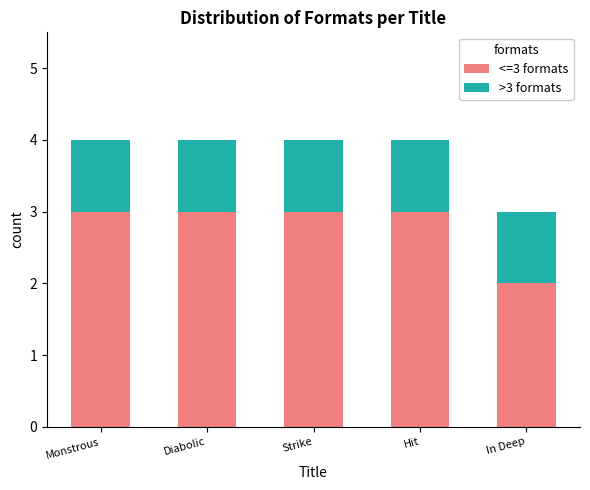

True or false: <=3 formats has a value of 3 at Strike.

True